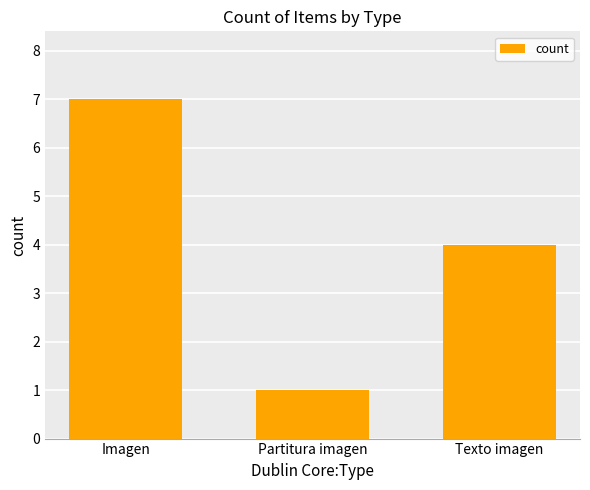

At which label does the data first exceed 4?

Imagen